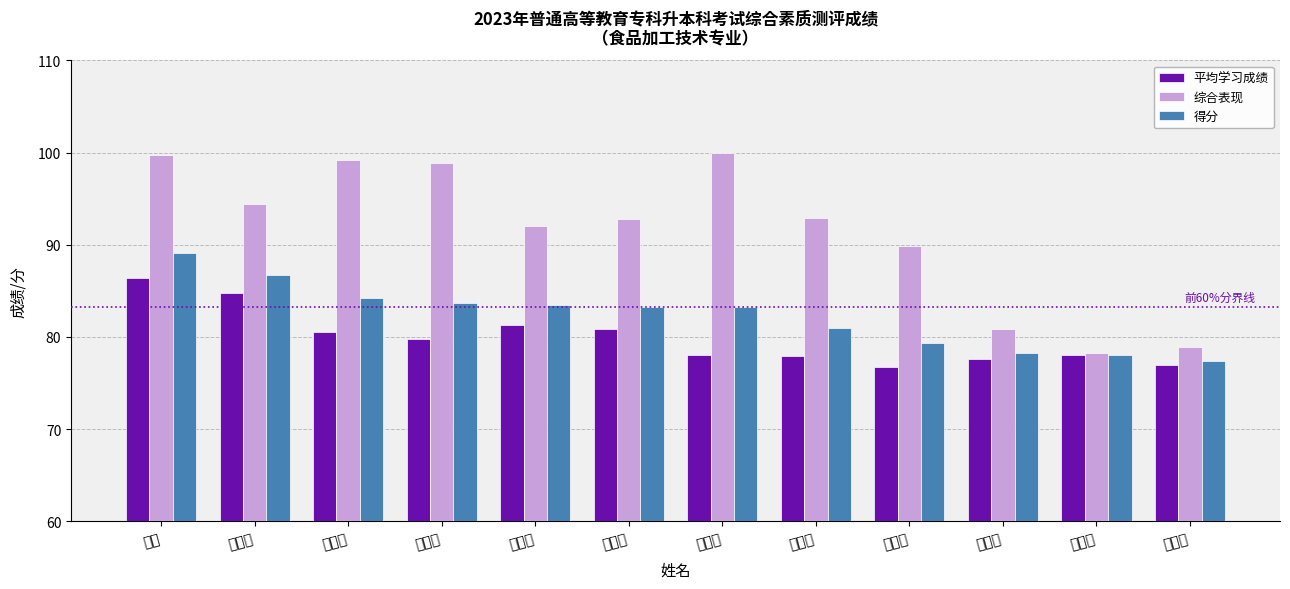

Is the value of 综合表现 at 付若琳 greater than the value of 得分 at 毛毅淳?

Yes